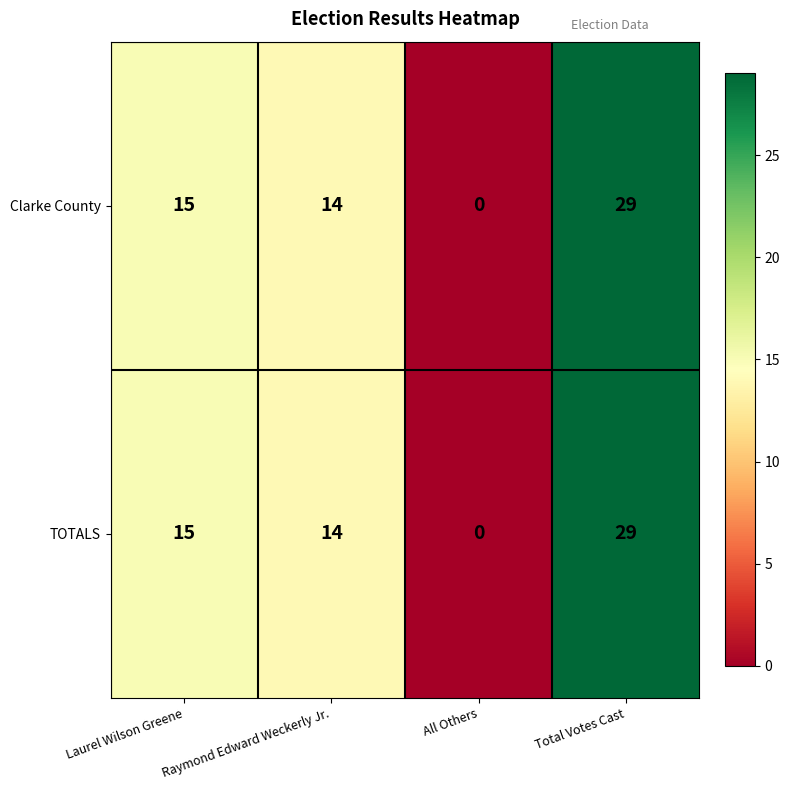

Where is Clarke County nearest to the value 14?

Raymond Edward Weckerly Jr.